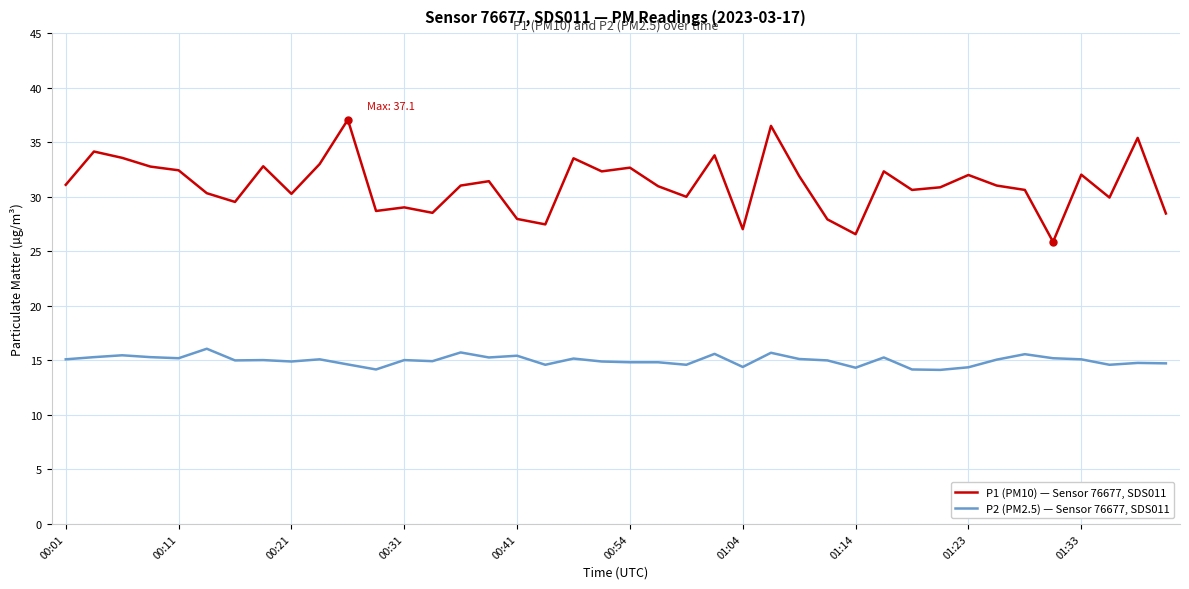

What is the difference between the maximum and minimum values in the P2 (PM2.5) — Sensor 76677, SDS011 series?

1.9